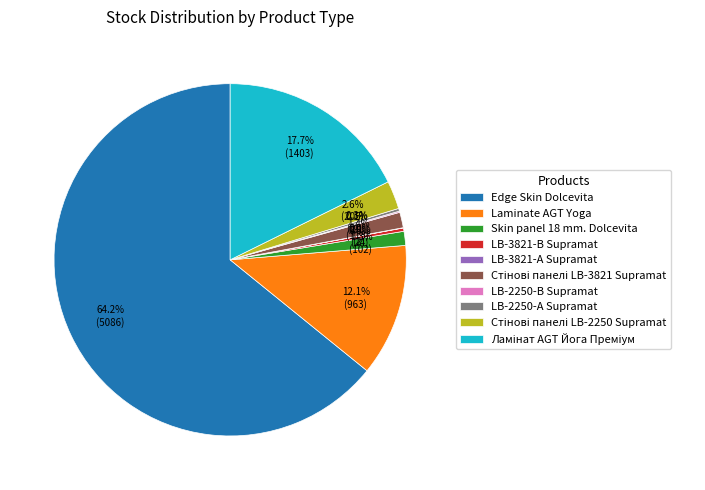

What is the largest slice in the pie chart?

Edge Skin Dolcevita